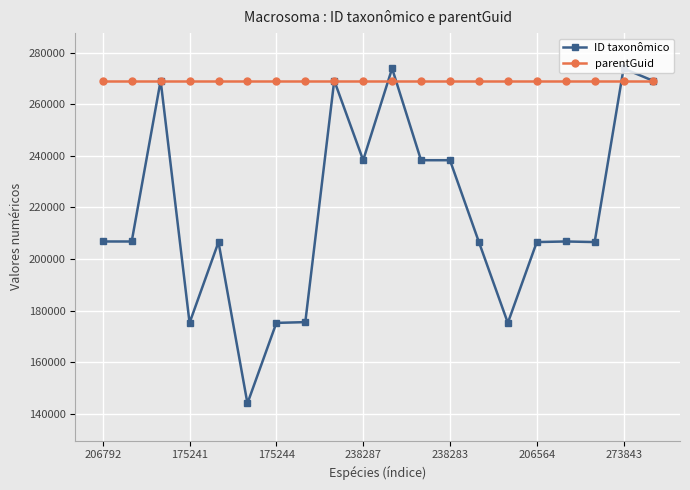

What is the value of the parentGuid point at the 11th from the left?

269141